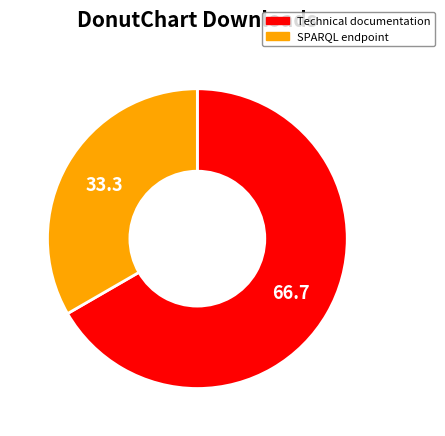

Which has a higher value, SPARQL endpoint or Technical documentation?

Technical documentation